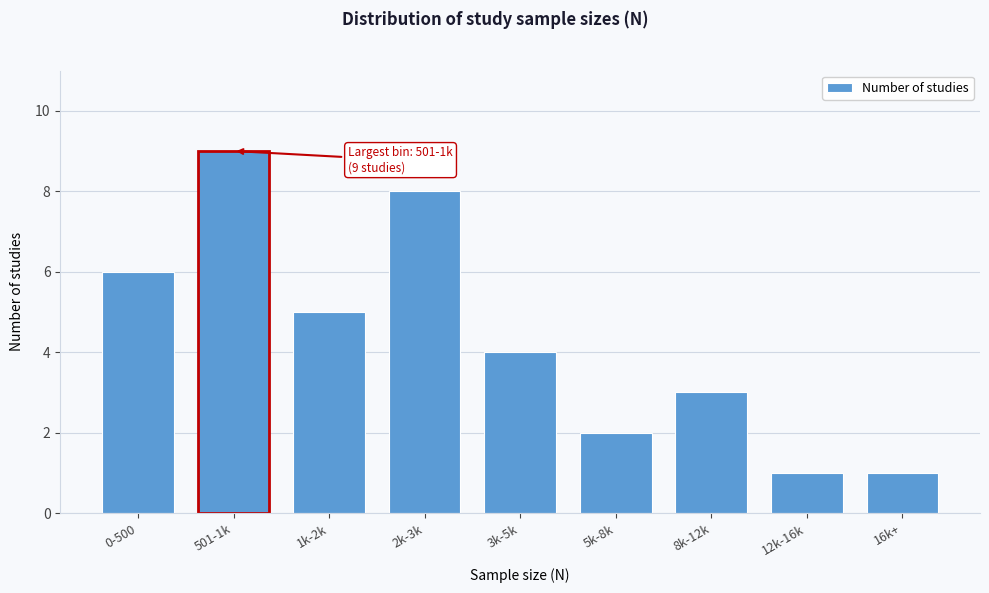

Reading left to right, what are all the values shown in this chart?

0-500=6	501-1k=9	1k-2k=5	2k-3k=8	3k-5k=4	5k-8k=2	8k-12k=3	12k-16k=1	16k+=1